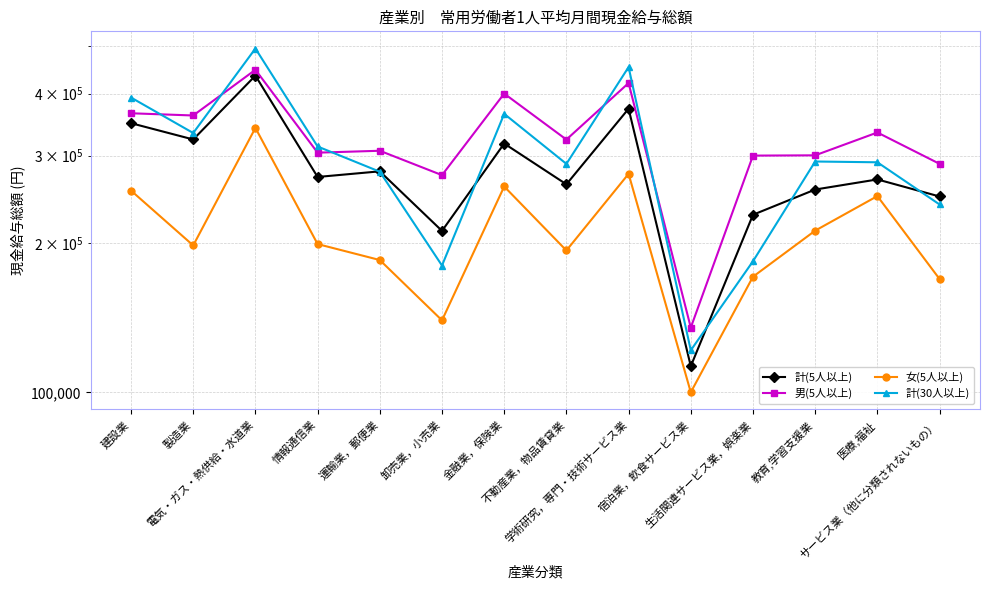

What is the sum of all 計(30人以上) values?

4224069